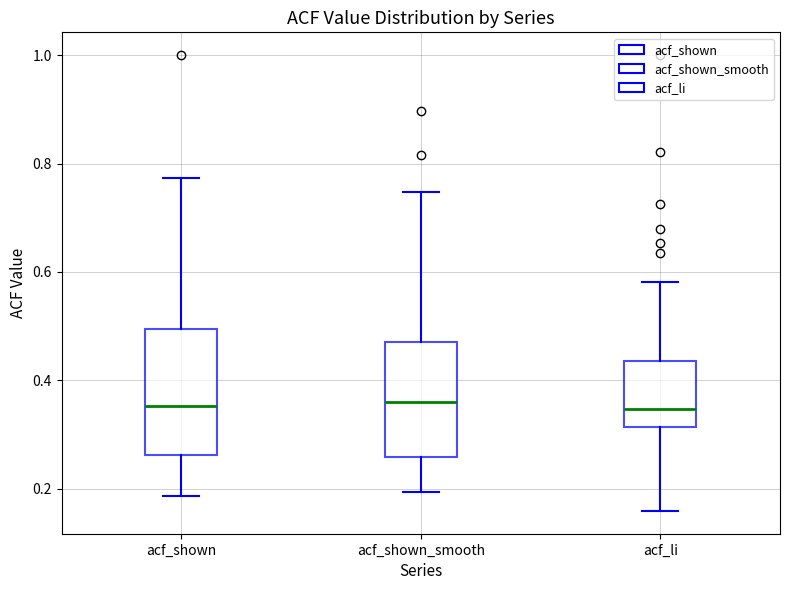

Reading left to right, read every box against the y-axis: the position of its median line, the range the box covers, and the ends of its whiskers. The values are not printed on the chart, so give them approximately, as read against the axis.

acf_shown: median 0.36, box 0.26 to 0.50, whiskers 0.18 to 0.78
acf_shown_smooth: median 0.36, box 0.26 to 0.48, whiskers 0.20 to 0.74
acf_li: median 0.34, box 0.32 to 0.44, whiskers 0.16 to 0.58